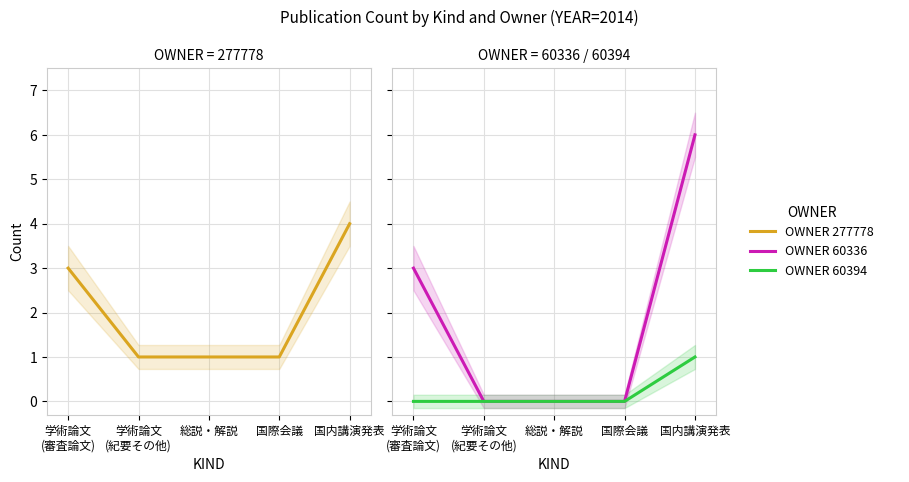

At which label does OWNER=60394 reach its peak?

国内講演発表